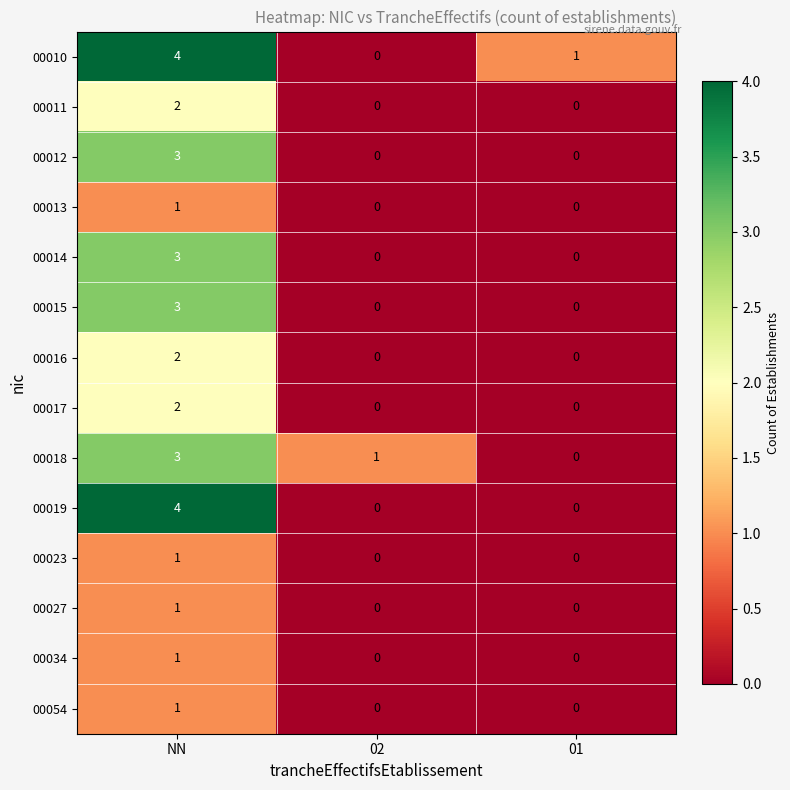

Count the 00018 values in the range 0 to 3.

3